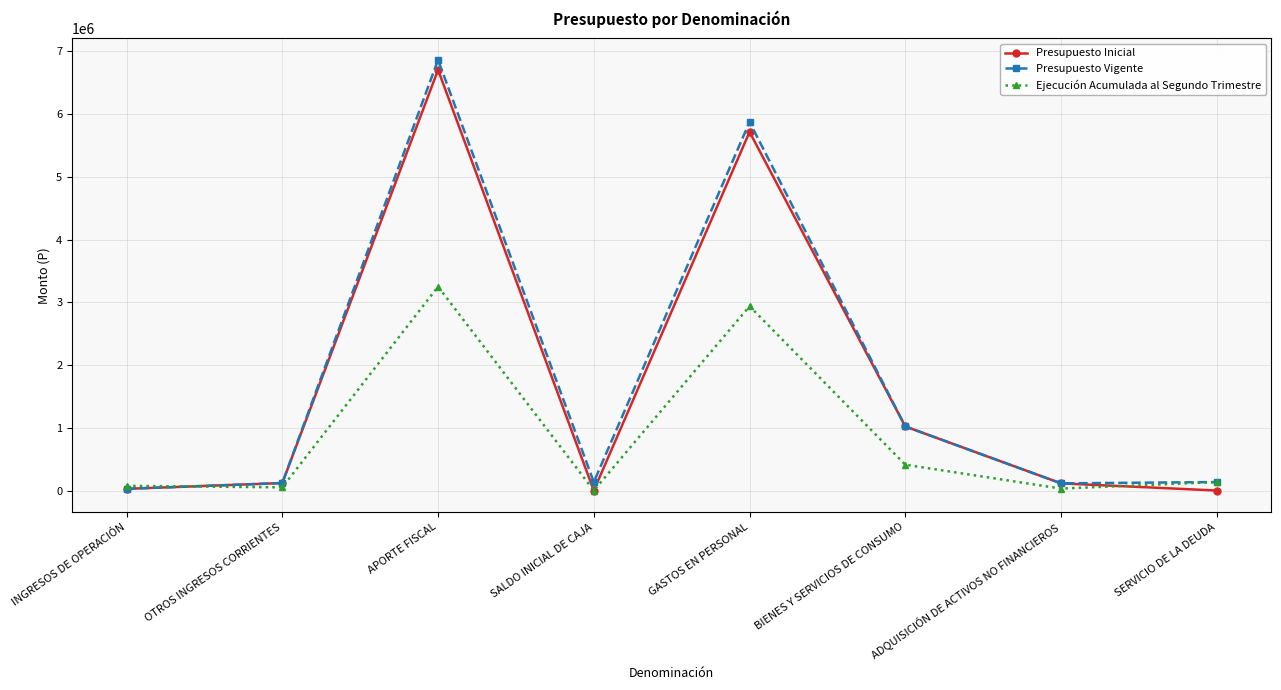

Rank the series by their maximum value, from lowest to highest.

Ejecución Acumulada al Segundo Trimestre, Presupuesto Inicial, Presupuesto Vigente